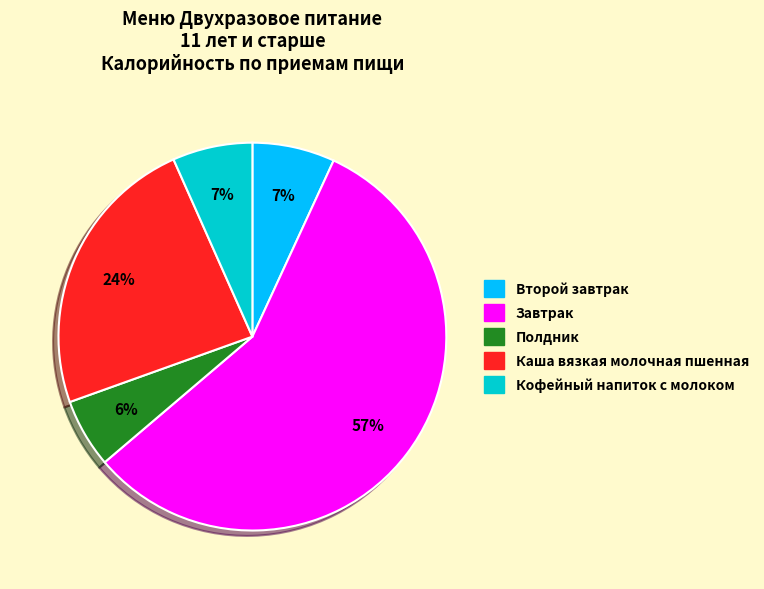

Is there any slice that represents more than half of the pie?

Yes